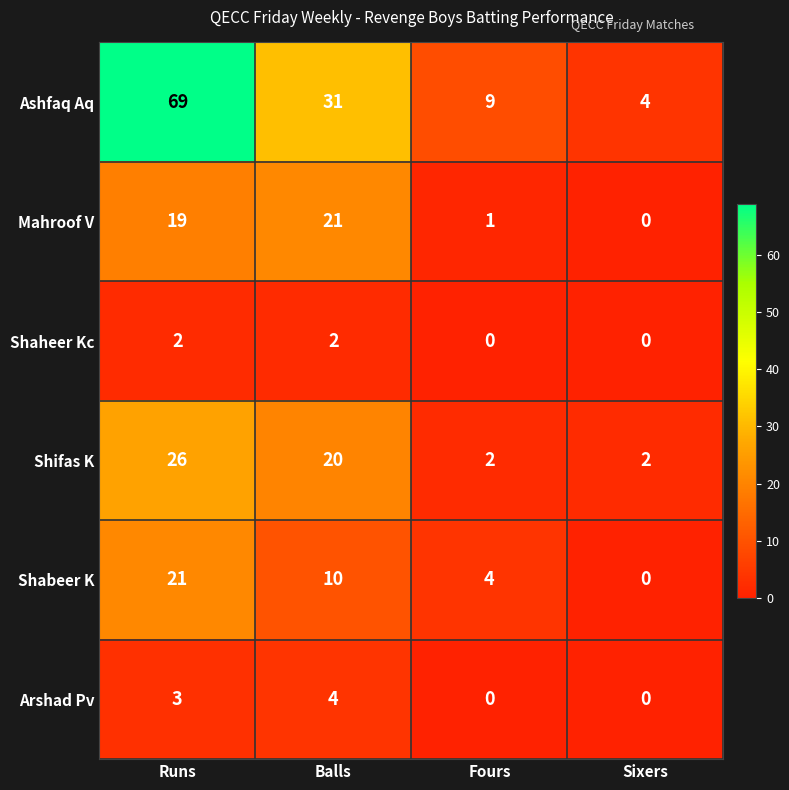

Which series changed the most between Runs and Fours?

Ashfaq Aq